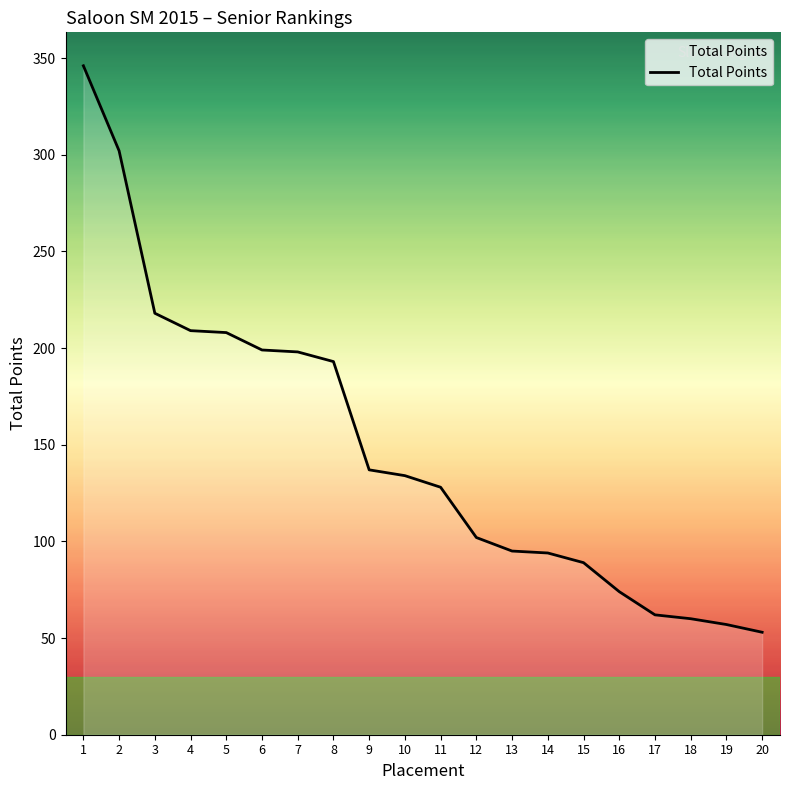

How many lines are shown in the chart?

1